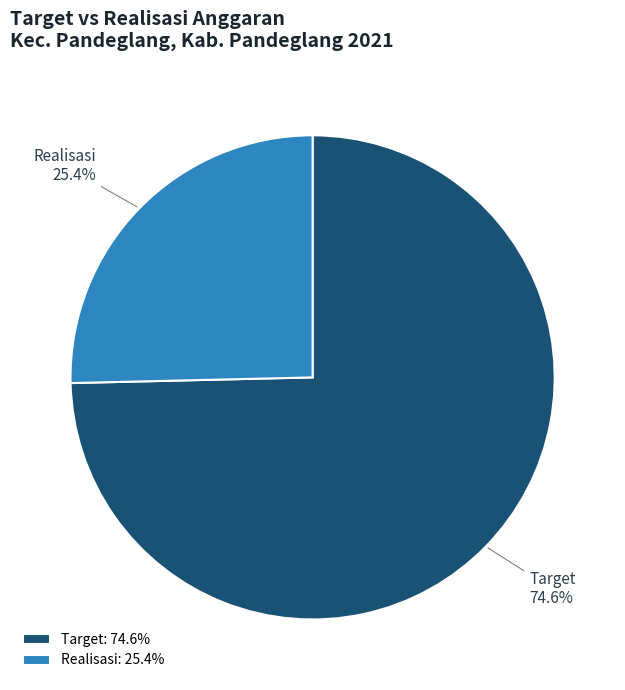

Rank the categories by value from lowest to highest.

Realisasi, Target